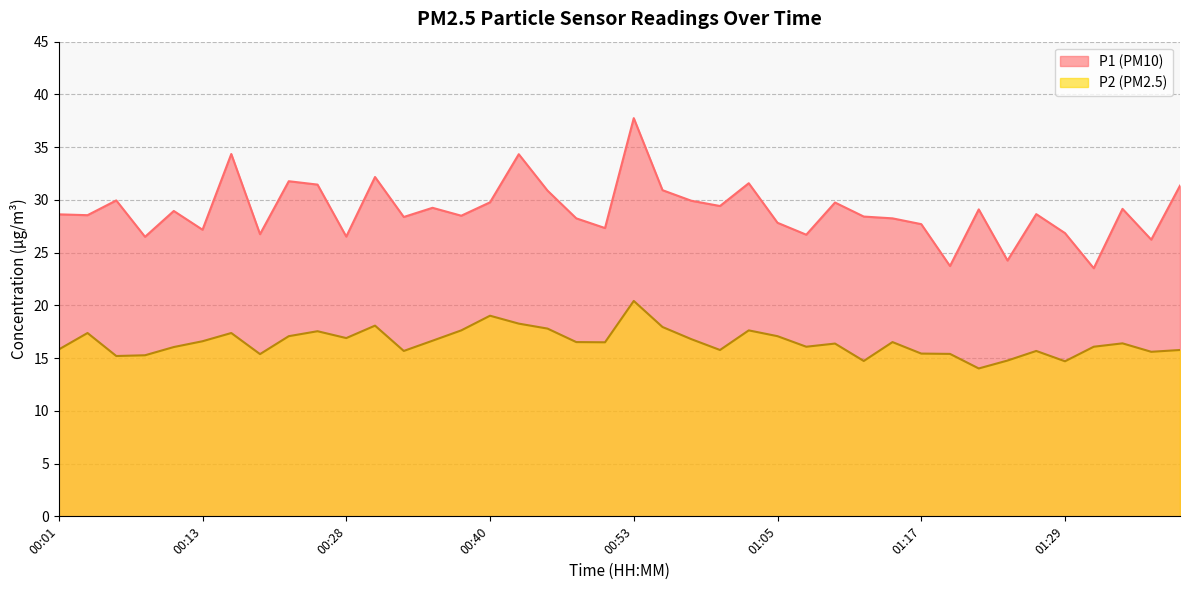

Rank the series by their average value, from highest to lowest.

P1 (PM10), P2 (PM2.5)